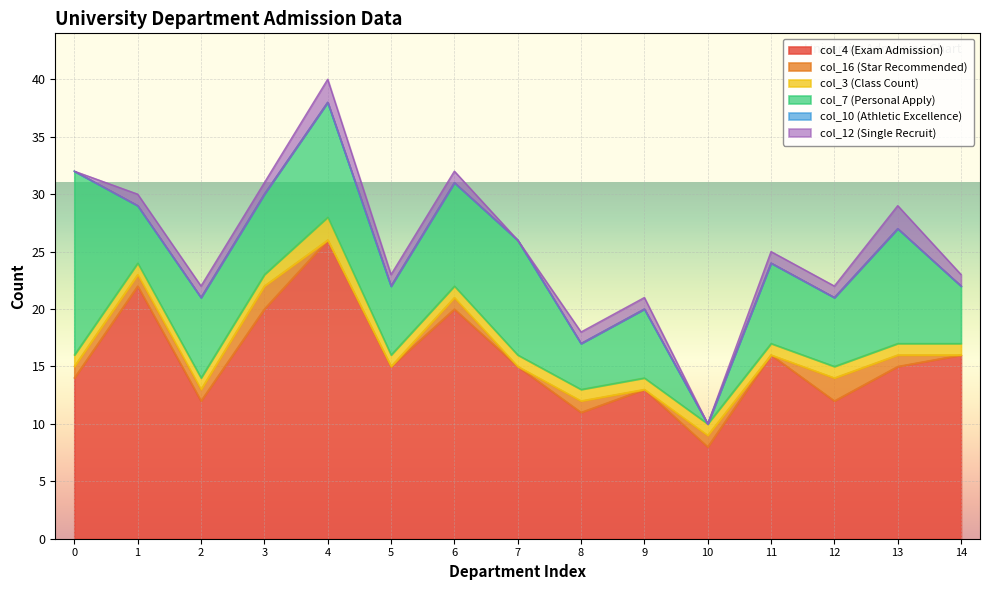

What is the difference between the maximum and minimum values in the col_12 (Single Recruit) series?

2